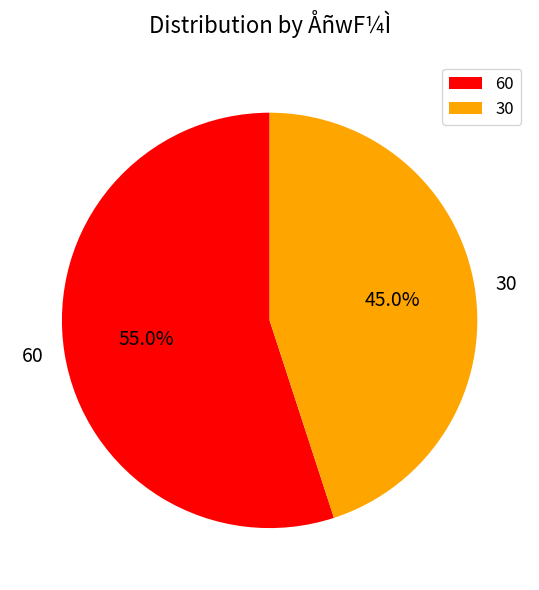

Which slice is the smallest?

30